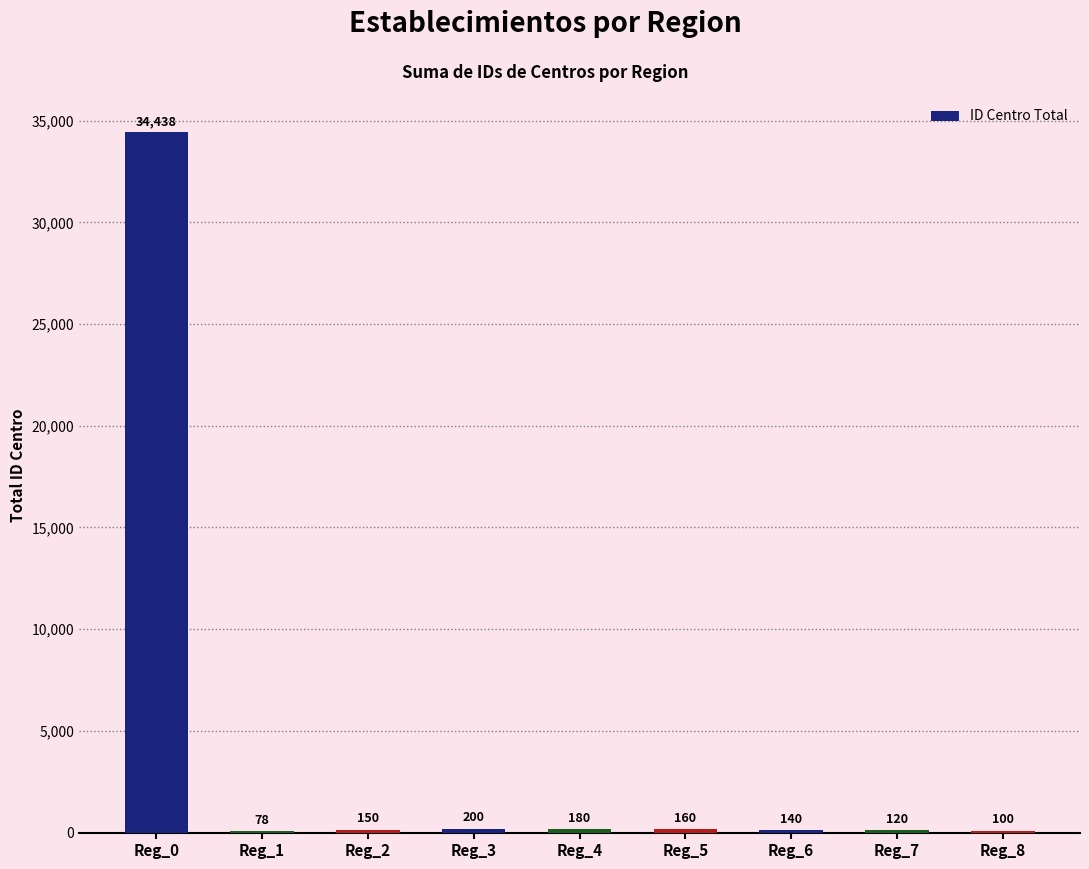

Between Reg_0 and Reg_7, which is larger?

Reg_0